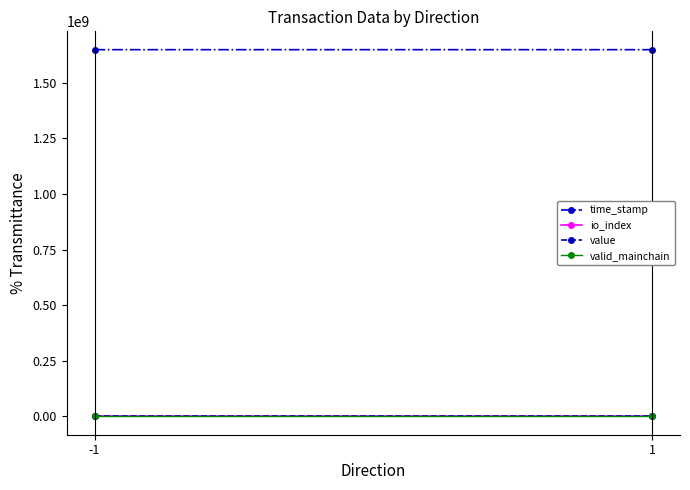

Which series has the widest spread of values?

time_stamp